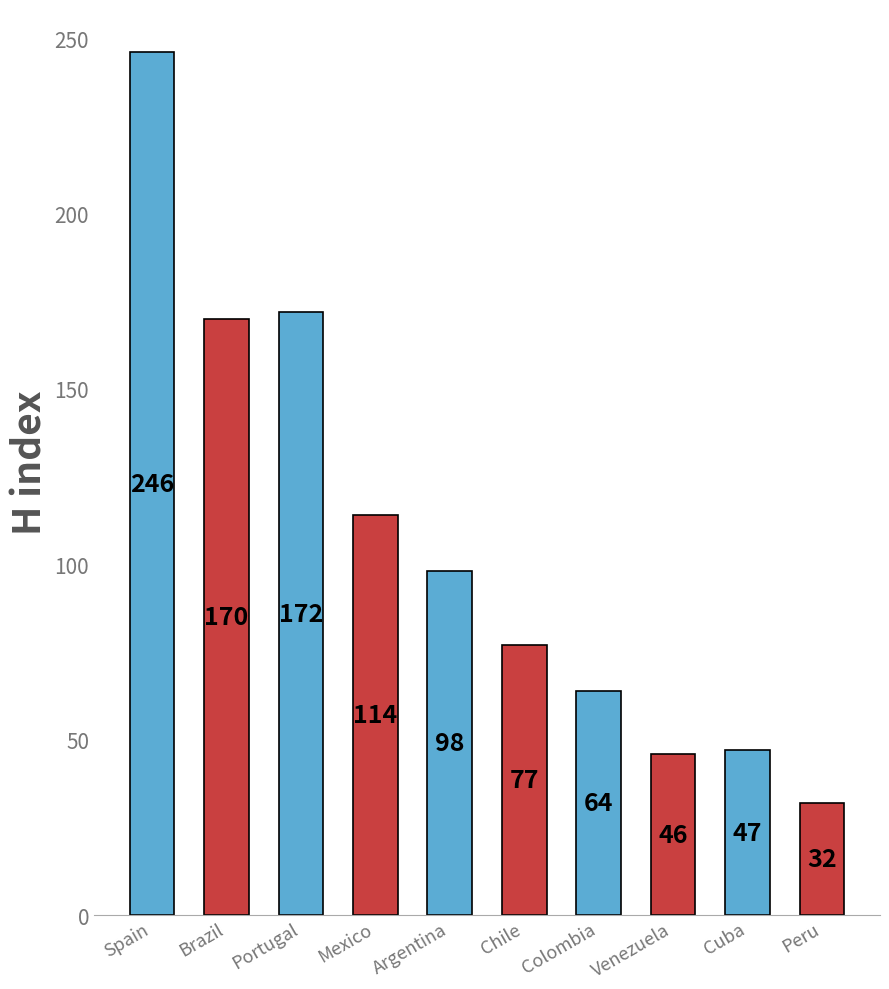

What position from the right is Mexico?

7